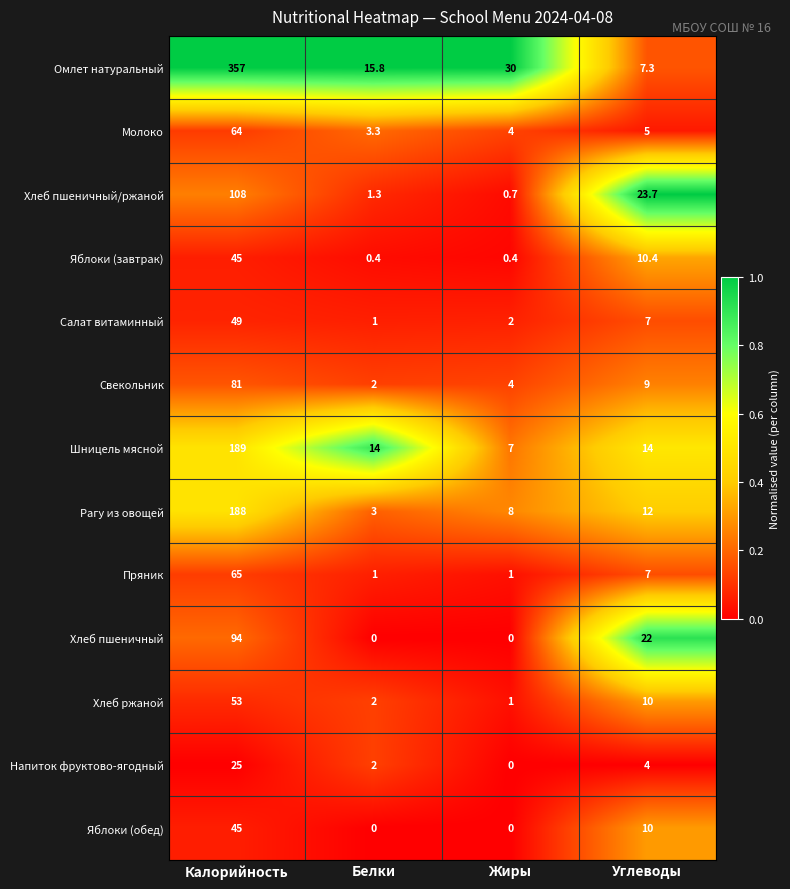

How many Яблоки (обед) values are between 0 and 45?

4